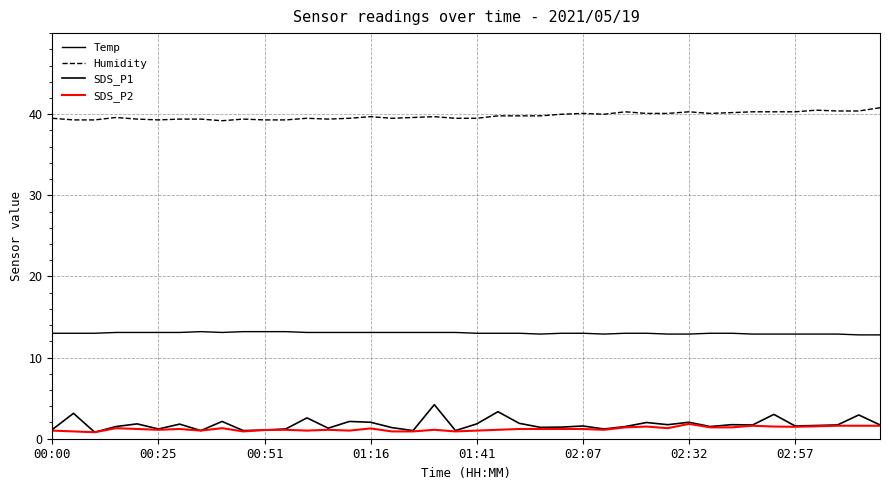

True or false: SDS_P1 and Temp intersect in this chart.

False